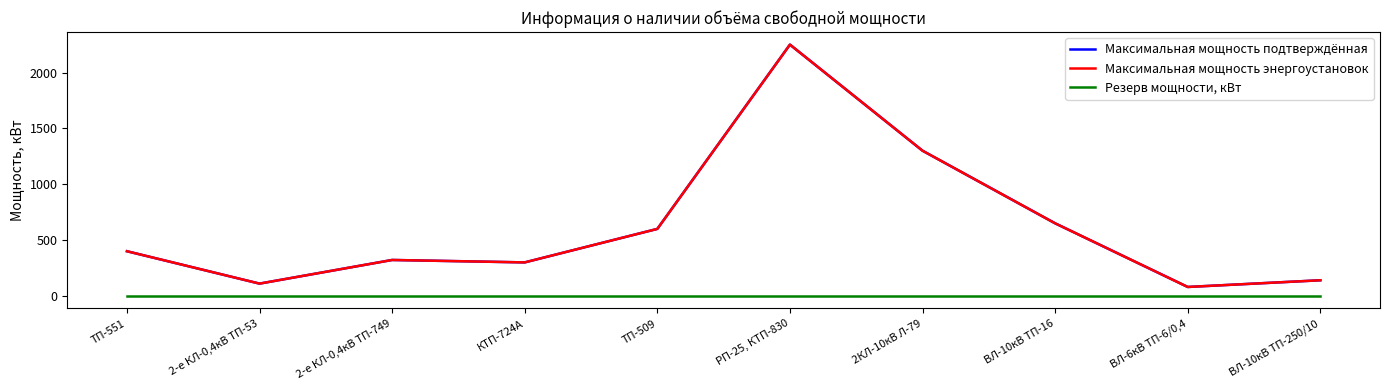

Reading left to right, what are all the values shown in this chart?

Максимальная мощность подтверждённая: ТП-551=400.0	2-е КЛ-0,4кВ ТП-53=110.0	2-е КЛ-0,4кВ ТП-749=321.7	КТП-724А=300.0	ТП-509=600.0	РП-25, КТП-830=2250.0	2КЛ-10кВ Л-79=1300.0	ВЛ-10кВ ТП-16=650.0	ВЛ-6кВ ТП-6/0,4=80.0	ВЛ-10кВ ТП-250/10=140.0
Максимальная мощность энергоустановок: ТП-551=400.0	2-е КЛ-0,4кВ ТП-53=110.0	2-е КЛ-0,4кВ ТП-749=321.7	КТП-724А=300.0	ТП-509=600.0	РП-25, КТП-830=2250.0	2КЛ-10кВ Л-79=1300.0	ВЛ-10кВ ТП-16=650.0	ВЛ-6кВ ТП-6/0,4=80.0	ВЛ-10кВ ТП-250/10=140.0
Резерв мощности, кВт: ТП-551=0.0	2-е КЛ-0,4кВ ТП-53=0.0	2-е КЛ-0,4кВ ТП-749=0.0	КТП-724А=0.0	ТП-509=0.0	РП-25, КТП-830=0.0	2КЛ-10кВ Л-79=0.0	ВЛ-10кВ ТП-16=0.0	ВЛ-6кВ ТП-6/0,4=0.0	ВЛ-10кВ ТП-250/10=0.0